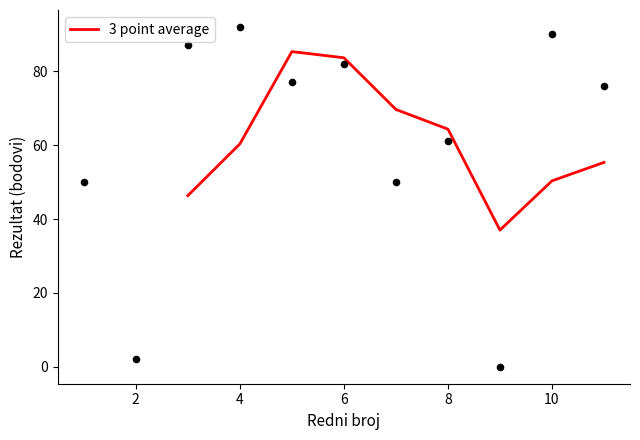

Is it true that 3 point average equals 58.0 at 6?

False